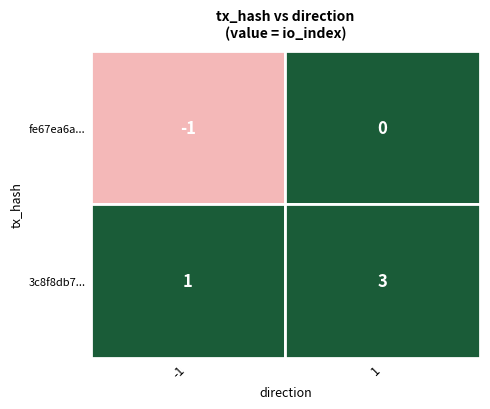

Is the value of fe67ea6ad26736e31a6c9f67432f6b6910da40d... at 0 greater than the value of 3c8f8db76a2dc806b09c5cff82a042ca179c939... at 0?

No